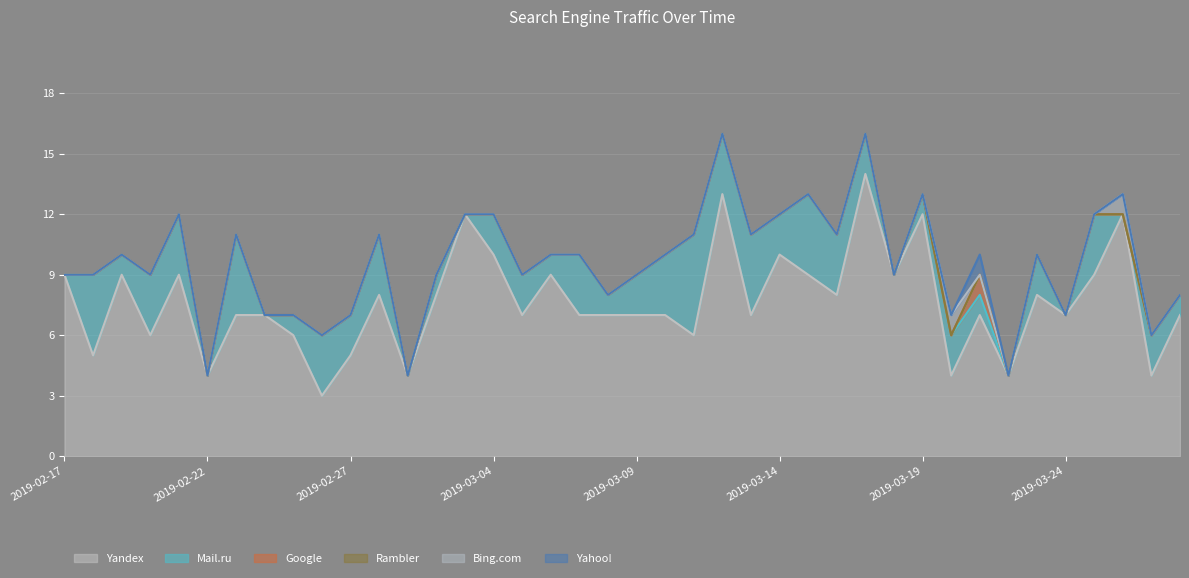

Which has a higher value, 2019-02-28 or 2019-03-17?

2019-03-17